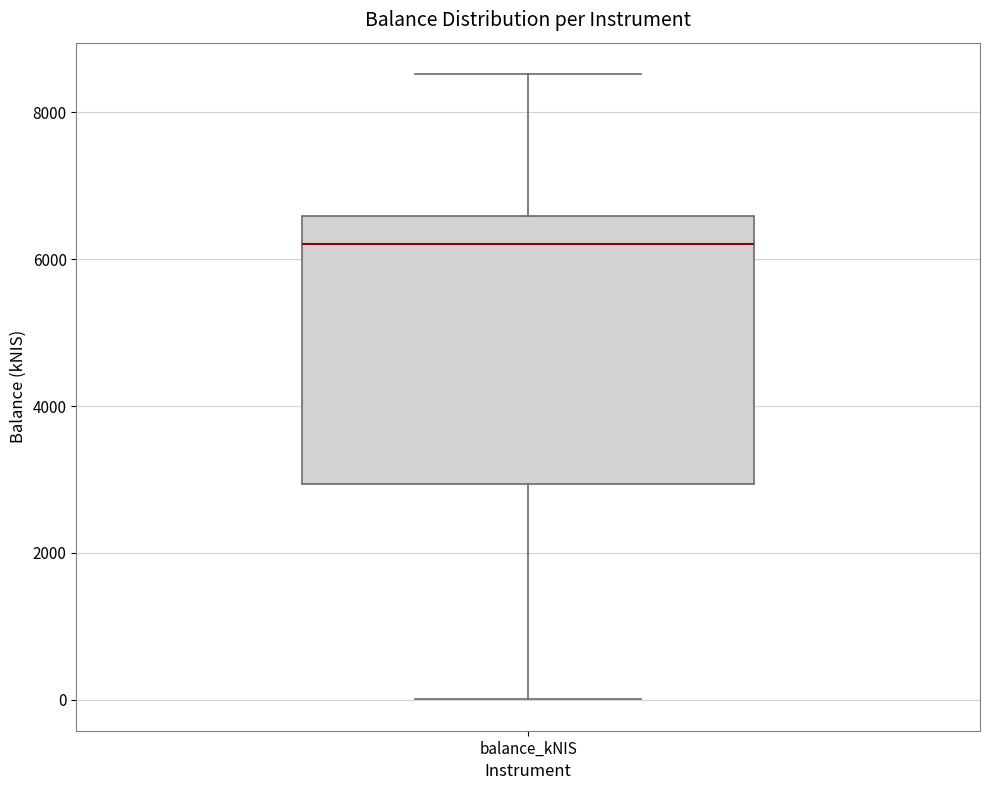

Read this box plot against the y-axis: the position of the median line, the range covered by the box, and the ends of both whiskers. The values are not printed on the chart, so give them approximately, as read against the axis.

median 6200, box 3000 to 6600, whiskers 0 to 8600